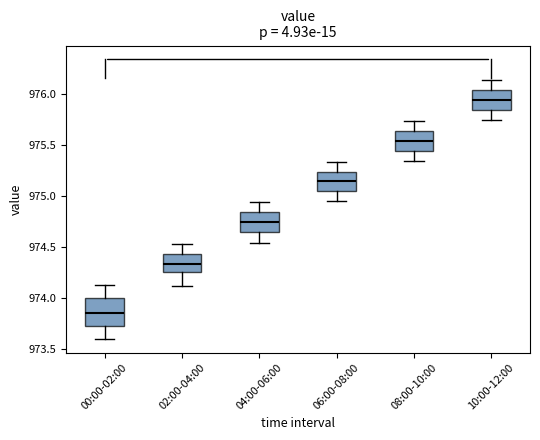

Where does the median line of the box for 10:00-12:00 sit on the y-axis? The values are not printed on the chart, so give them approximately, as read against the axis.

975.95